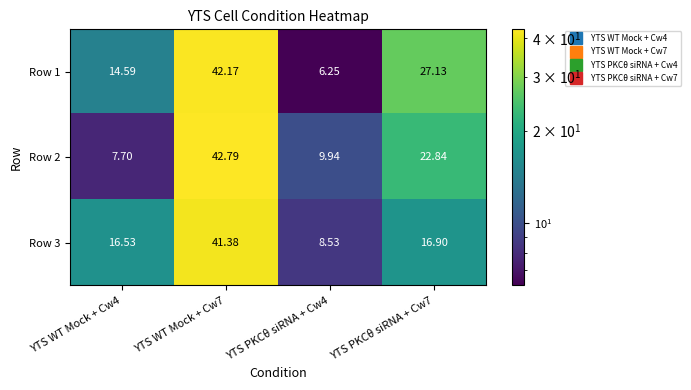

How many values in the Row 1 series are below 27?

2